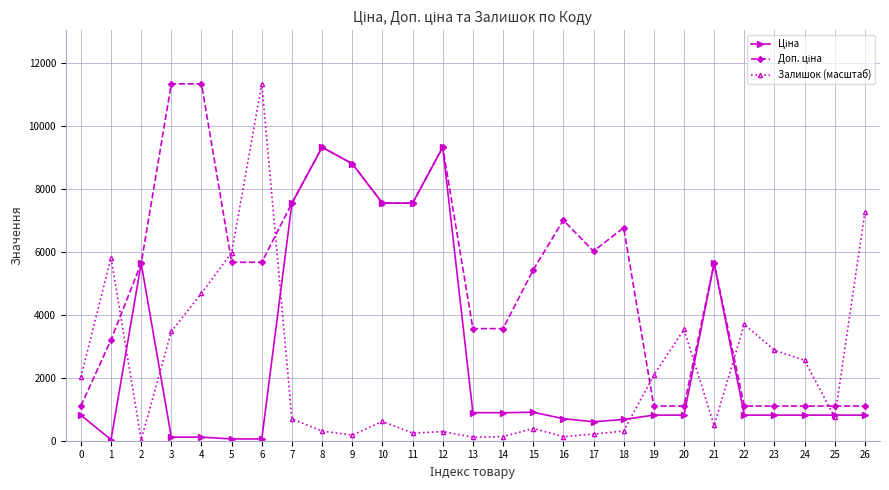

Which series has the largest range (max minus min)?

Залишок (масштаб)